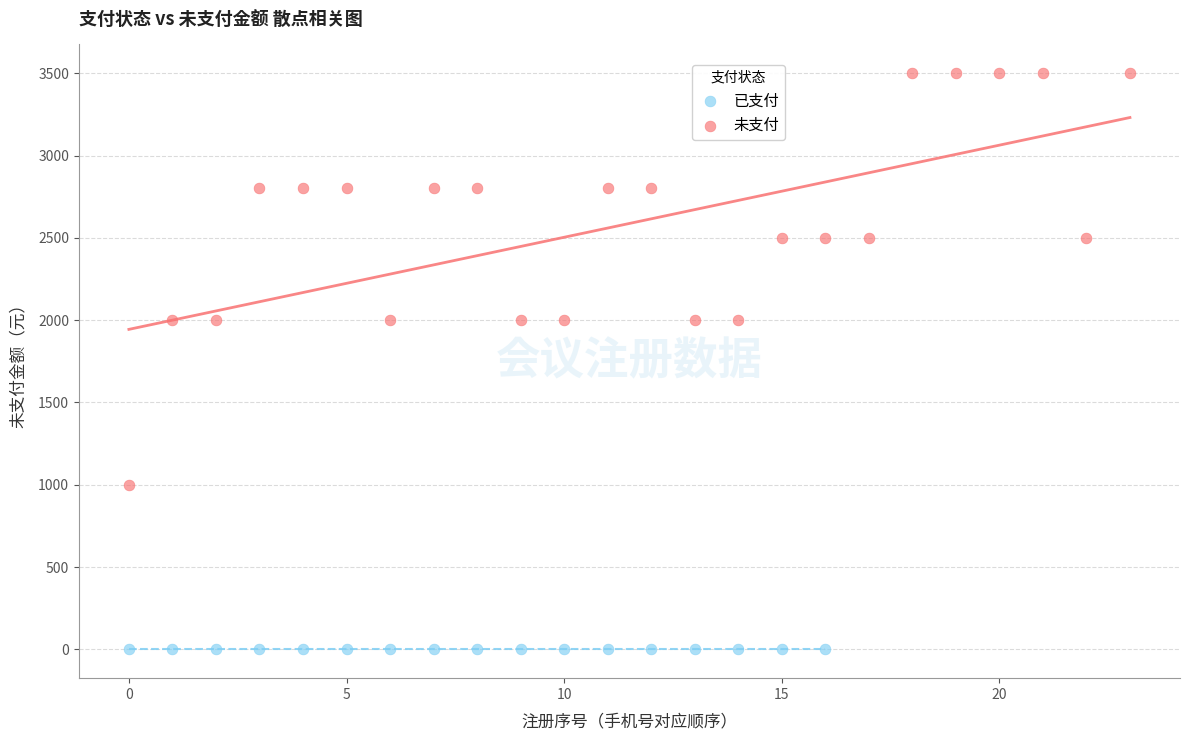

Which series contains the lowest Y value?

已支付